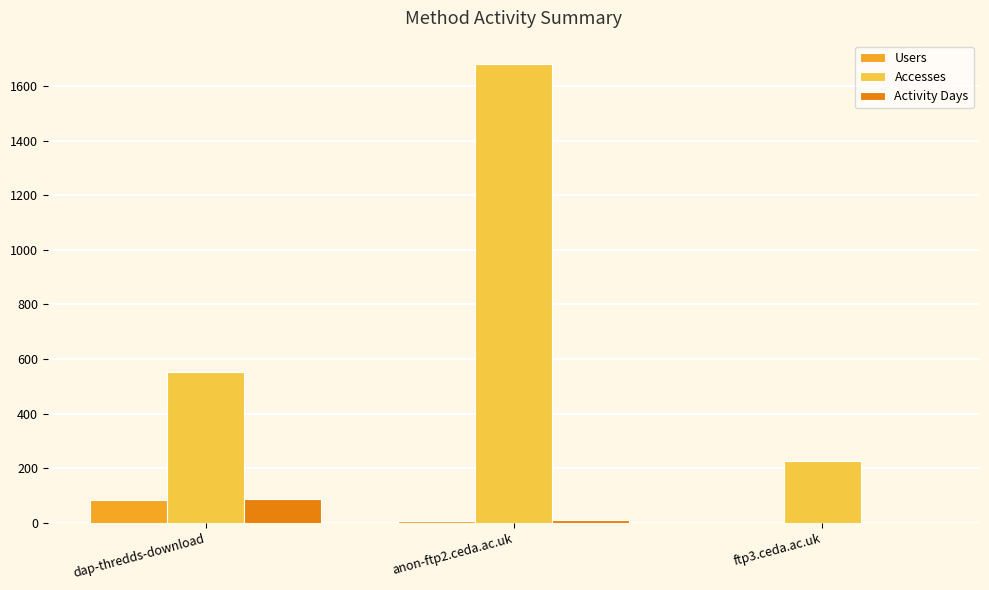

Are the bars horizontal?

No